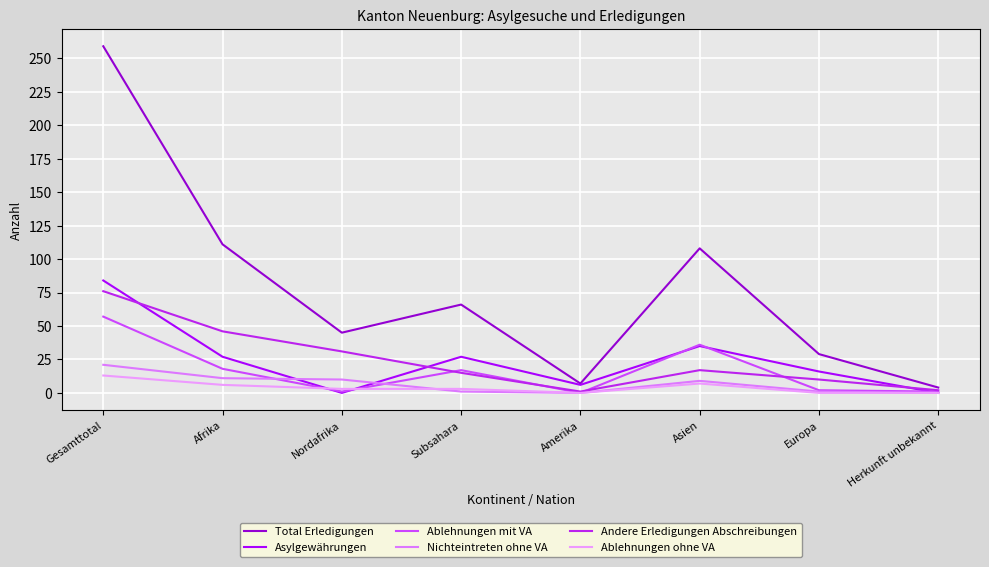

What position from the left is Afrika?

2